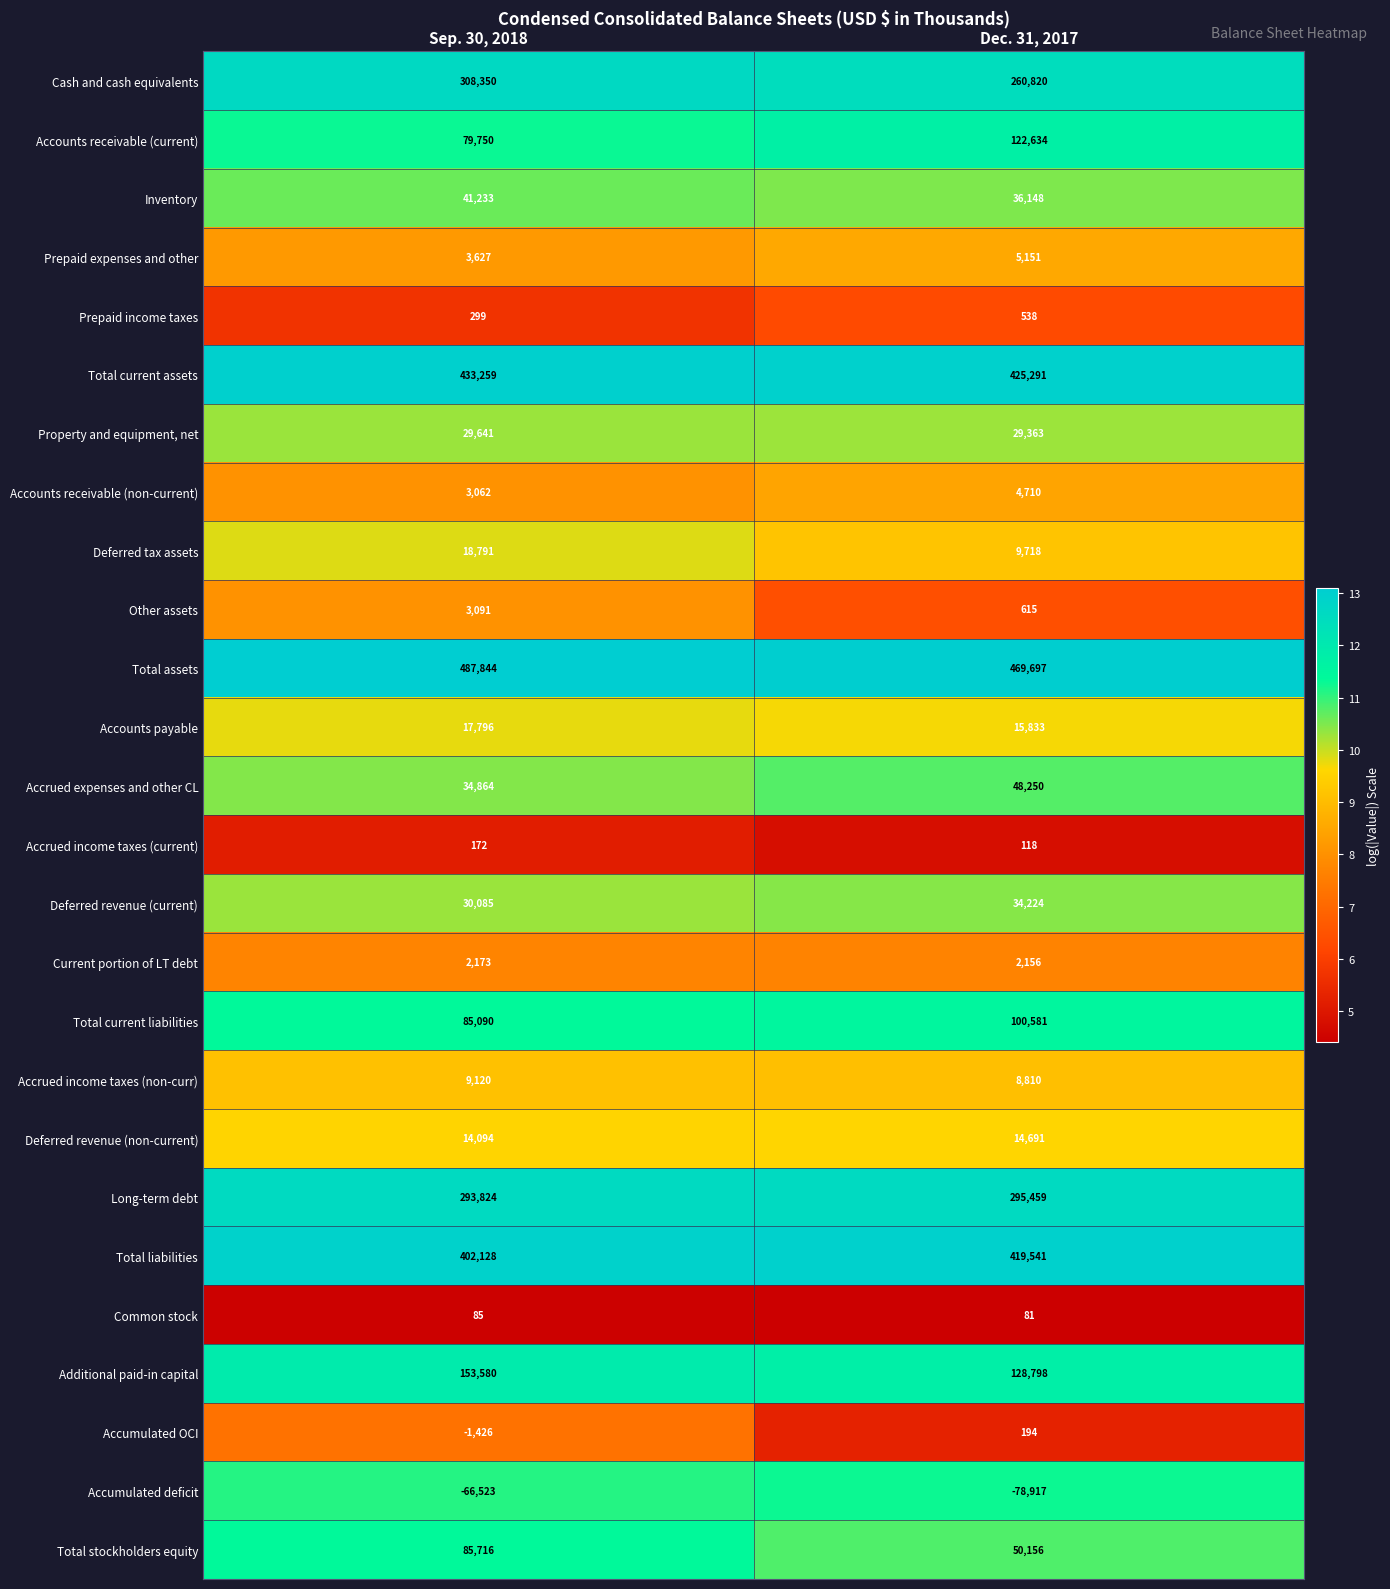

List the series in order of their peak value, lowest first.

Accumulated deficit, Common stock, Accrued income taxes (current), Accumulated OCI, Prepaid income taxes, Current portion of LT debt, Other assets, Accounts receivable (non-current), Prepaid expenses and other, Accrued income taxes (non-curr), Deferred revenue (non-current), Accounts payable, Deferred tax assets, Property and equipment, net, Deferred revenue (current), Inventory, Accrued expenses and other CL, Total stockholders equity, Total current liabilities, Accounts receivable (current), Additional paid-in capital, Long-term debt, Cash and cash equivalents, Total liabilities, Total current assets, Total assets